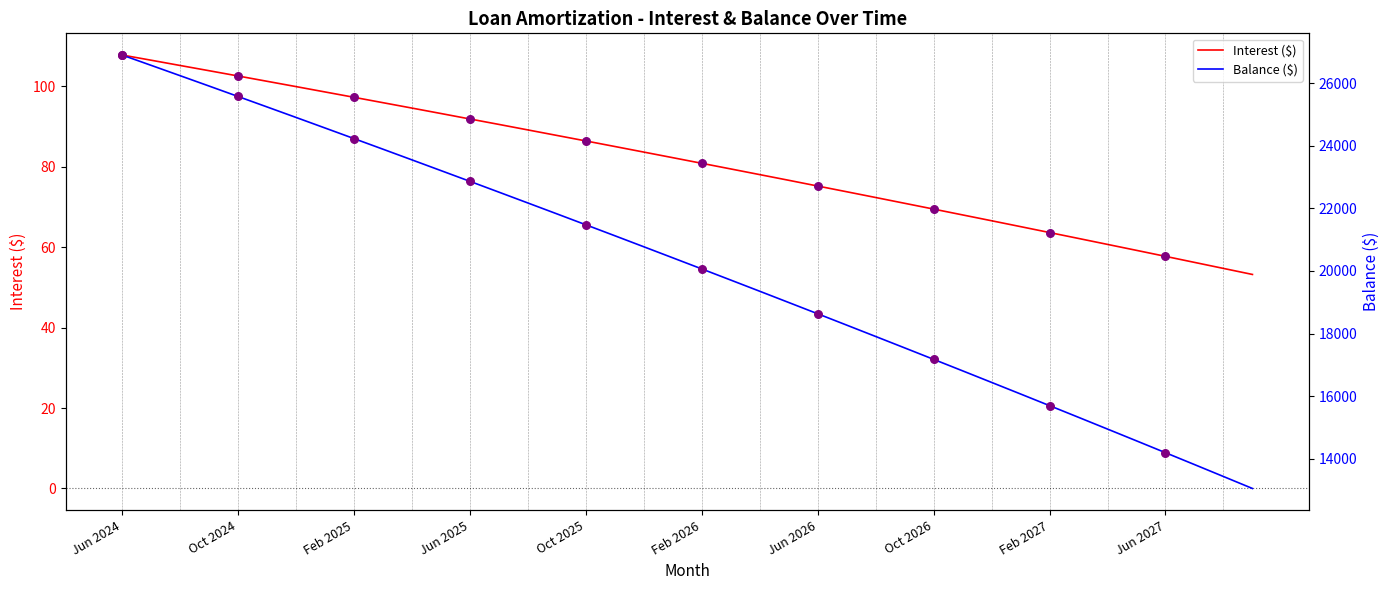

Which series has the largest Y range (max minus min)?

Balance ($)